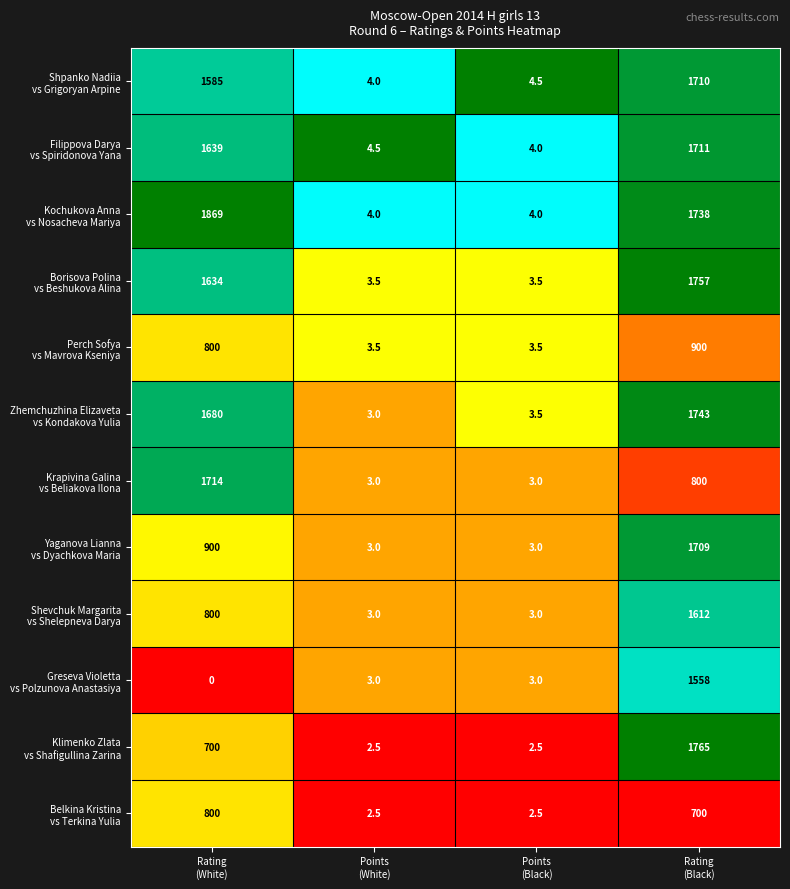

How many categories are shown in the chart?

4